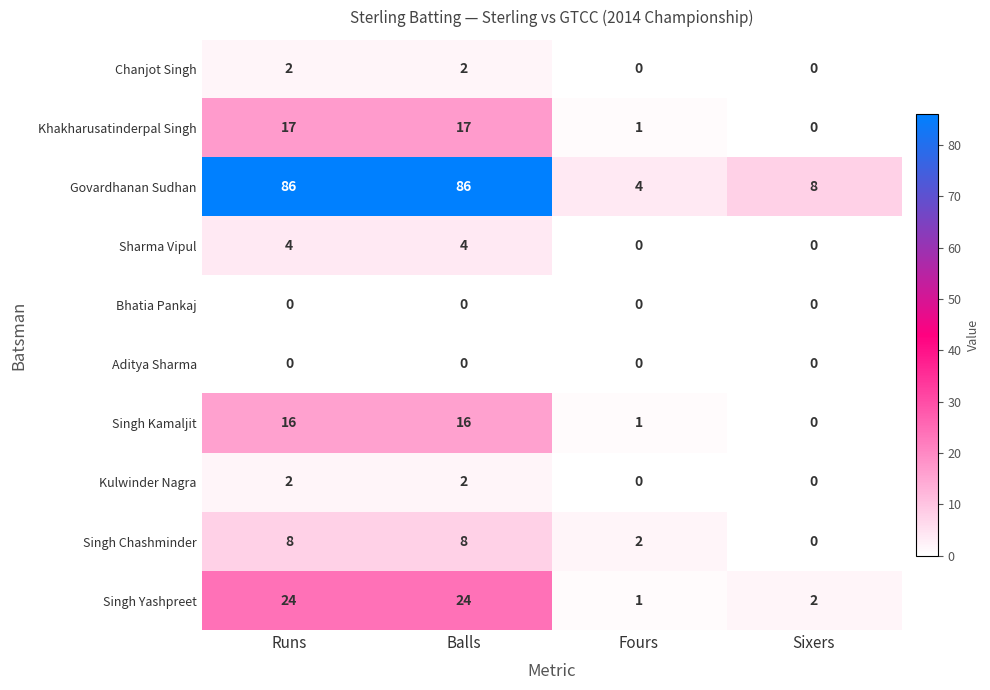

True or false: Kulwinder Nagra has a value of -1 at Fours.

False